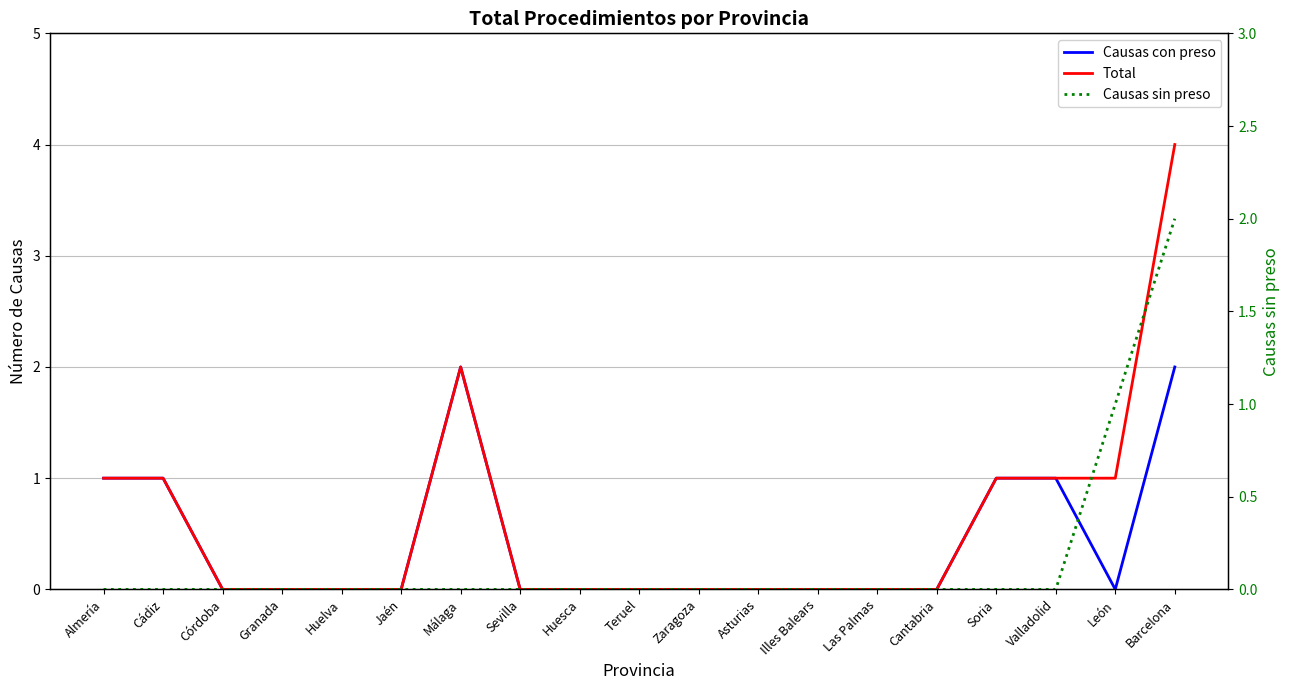

How many lines are shown in the chart?

3